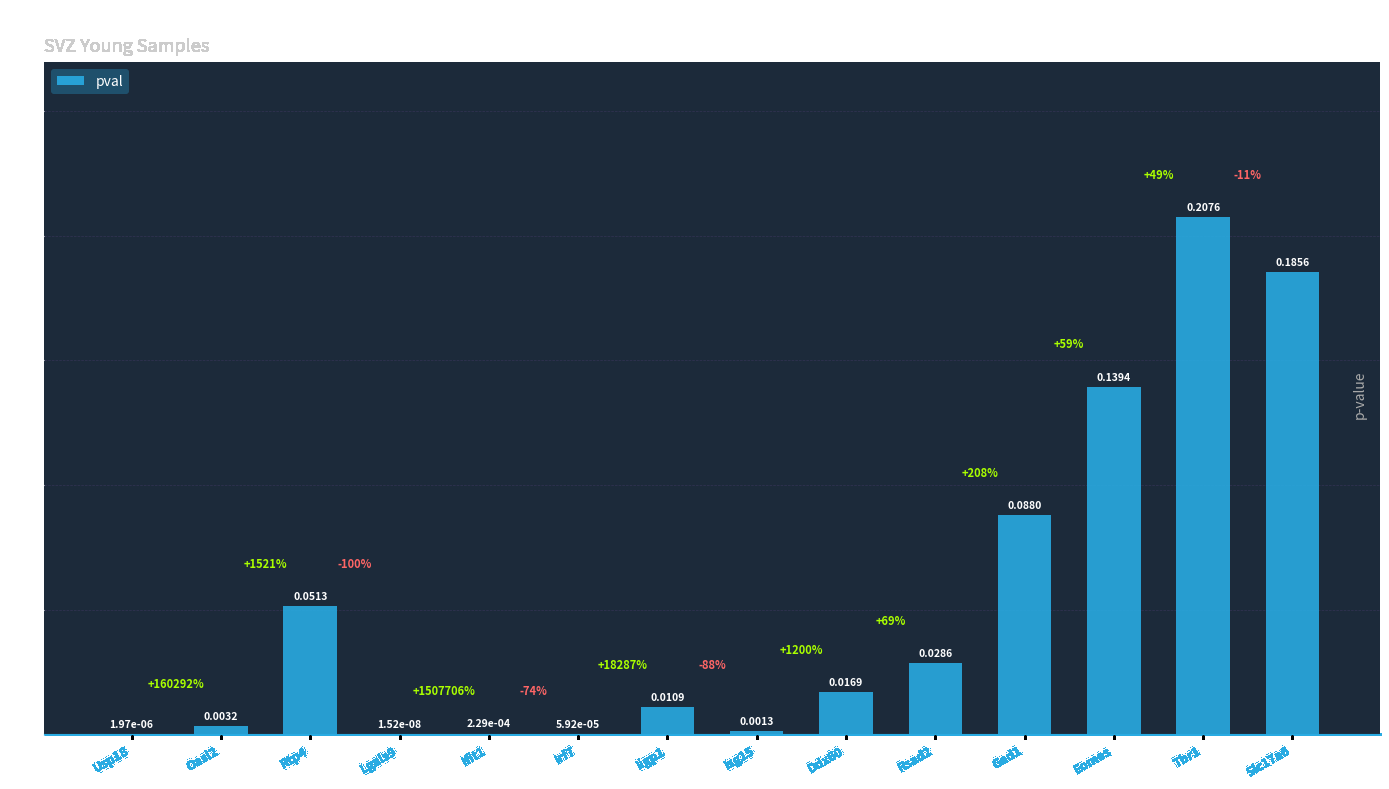

Which has a higher value, Tbr1 or Lgals9?

Tbr1